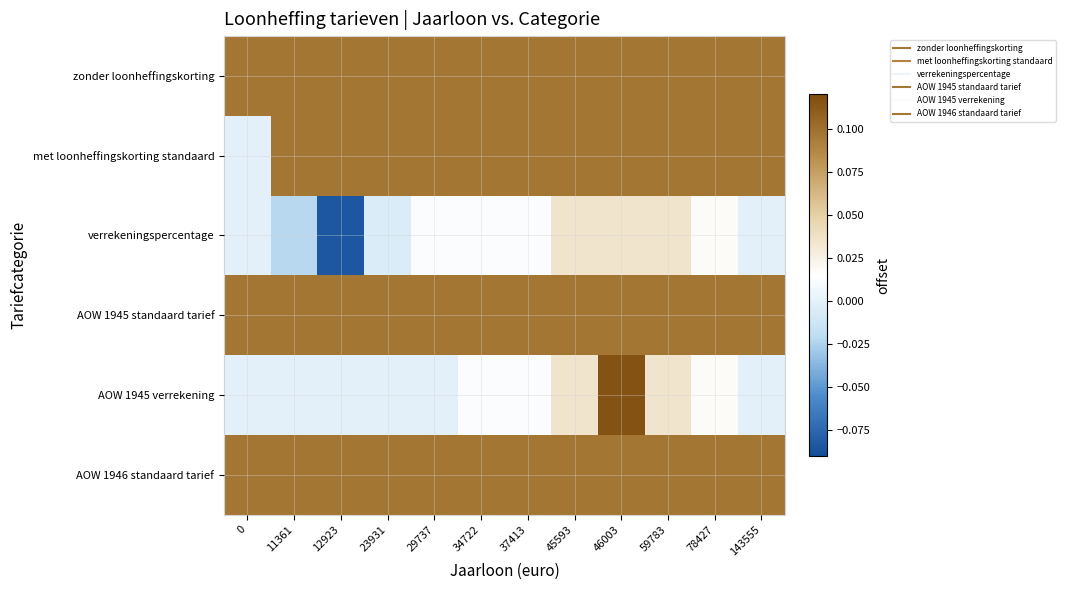

What is the total value across all series at 59783?

0.5